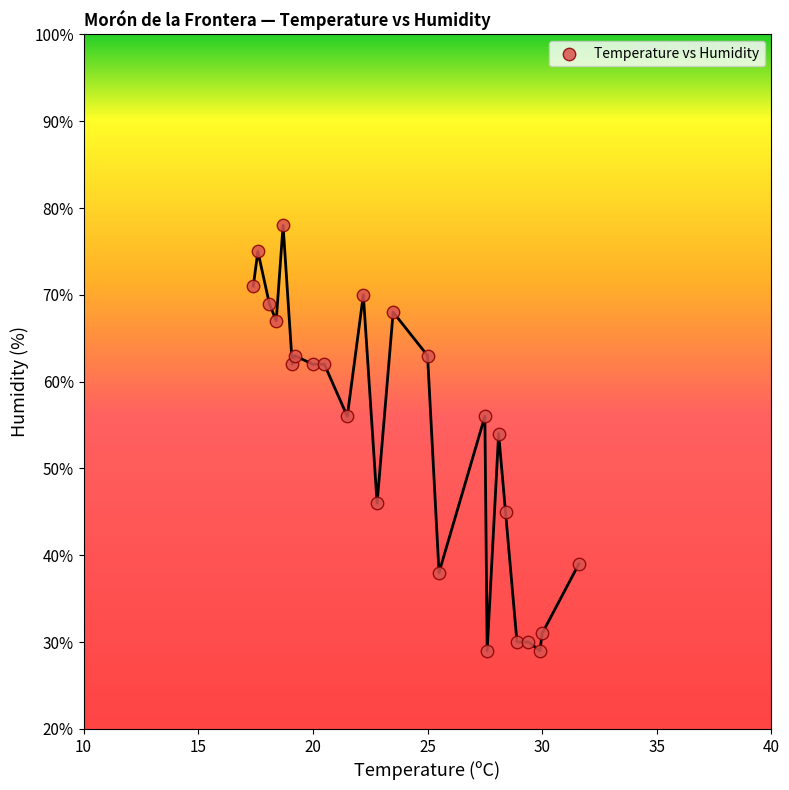

What is the range of Y values (max minus min)?

49